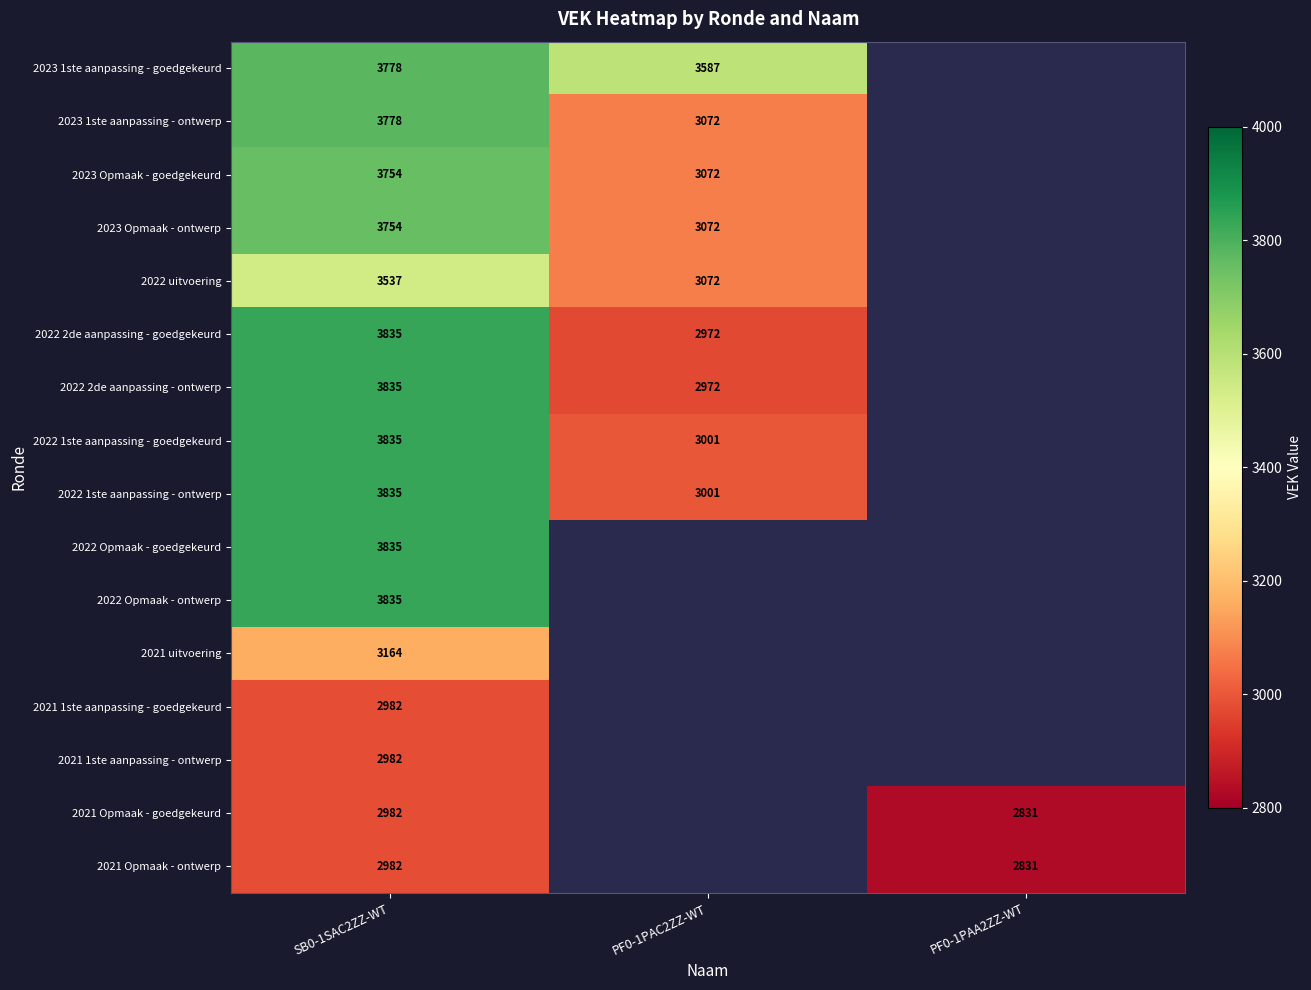

What is the spread (max minus min) of values at SB0-1SAC2ZZ-WT?

853